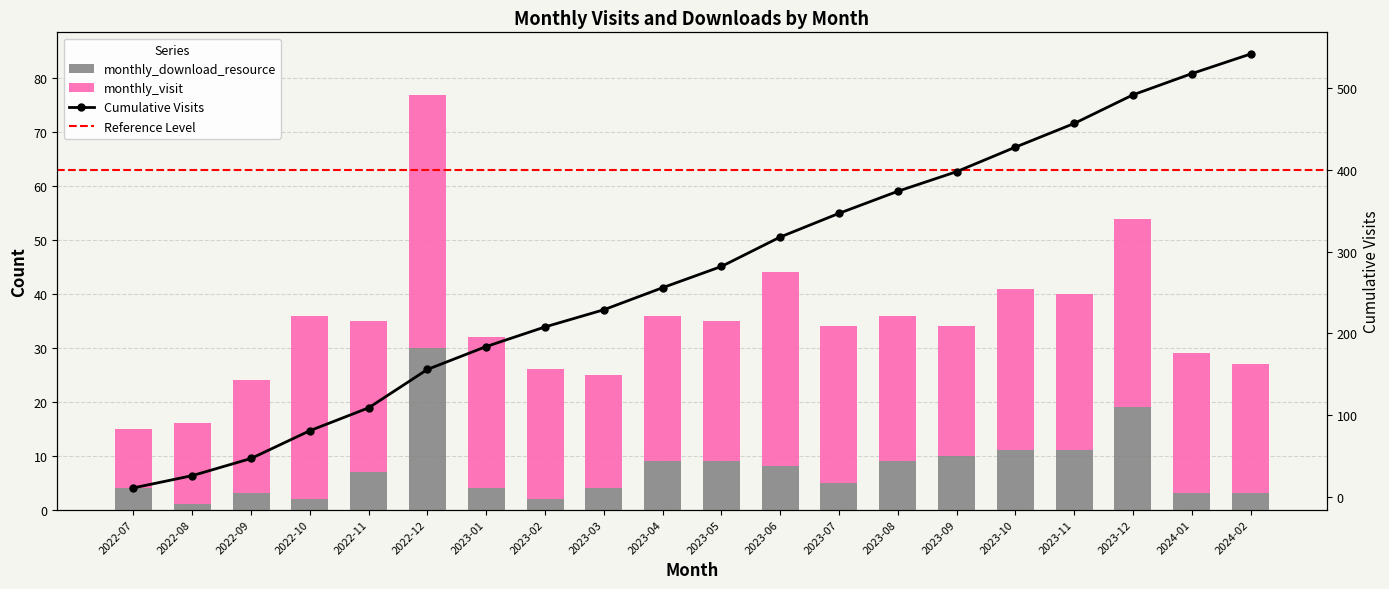

What is the spread (max minus min) of values at 2023-08?

18